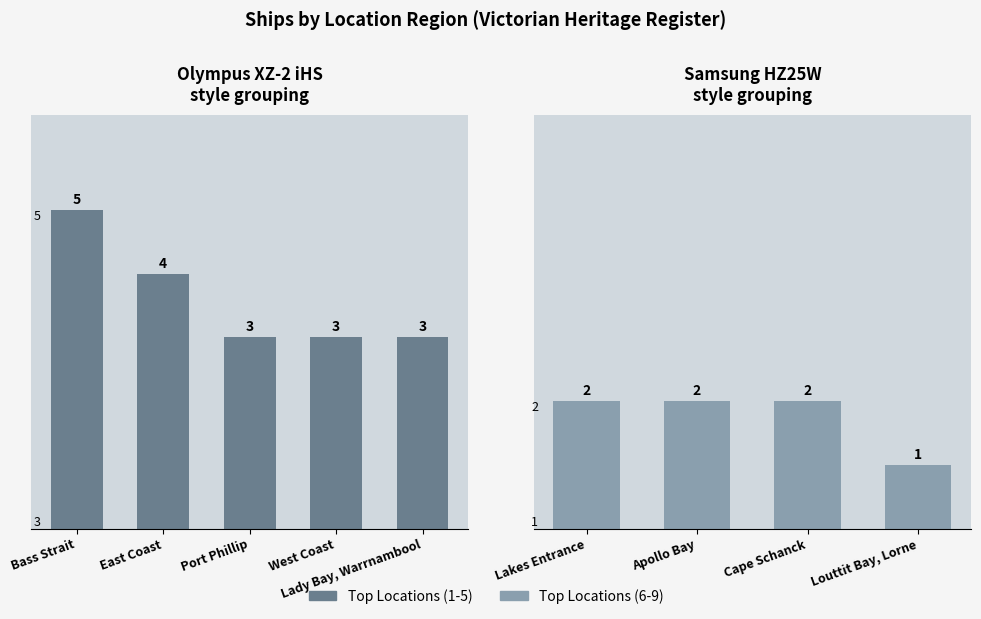

Reading left to right, extract all data points from this chart.

Bass Strait=5	East Coast=4	Port Phillip=3	West Coast=3	Lady Bay, Warrnambool=3	Lakes Entrance=2	Apollo Bay=2	Cape Schanck=2	Louttit Bay, Lorne=1